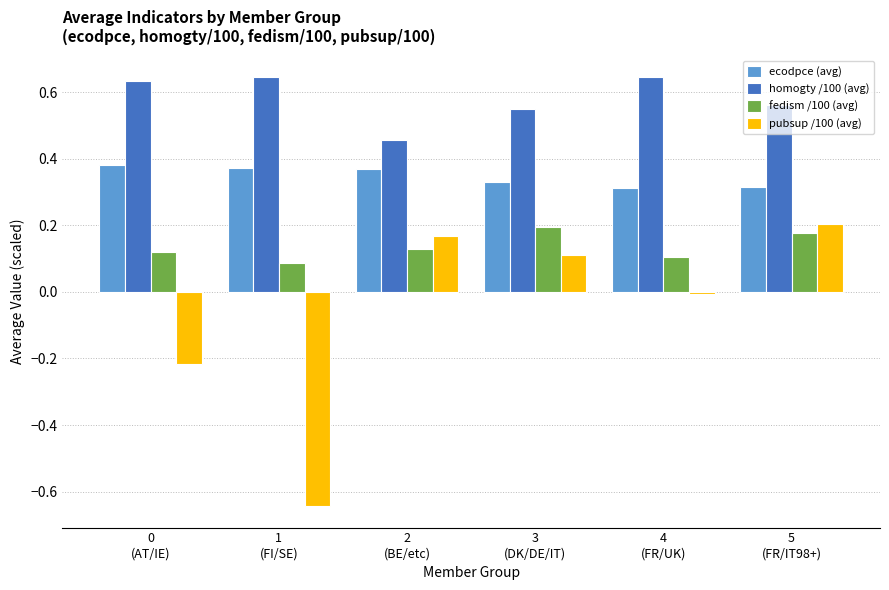

Are the bars horizontal?

No